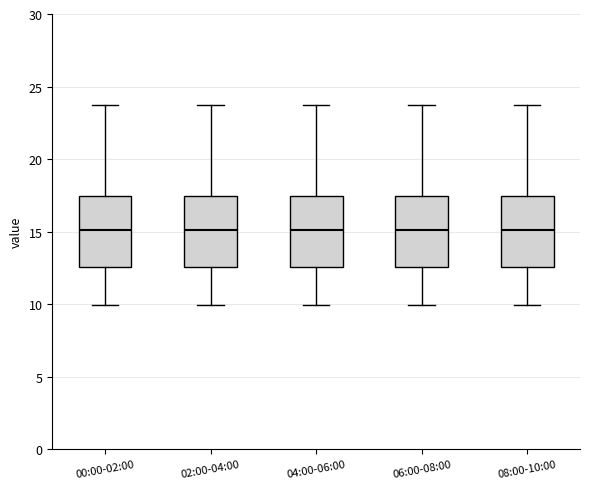

Reading left to right, transcribe this box plot: for each box, give where its median line is, the range the box spans, and where its two whiskers end, as read against the y-axis. The values are not printed on the chart, so give them approximately, as read against the axis.

00:00-02:00: median 15.0, box 12.5 to 17.5, whiskers 10.0 to 23.5
02:00-04:00: median 15.0, box 12.5 to 17.5, whiskers 10.0 to 23.5
04:00-06:00: median 15.0, box 12.5 to 17.5, whiskers 10.0 to 23.5
06:00-08:00: median 15.0, box 12.5 to 17.5, whiskers 10.0 to 23.5
08:00-10:00: median 15.0, box 12.5 to 17.5, whiskers 10.0 to 23.5